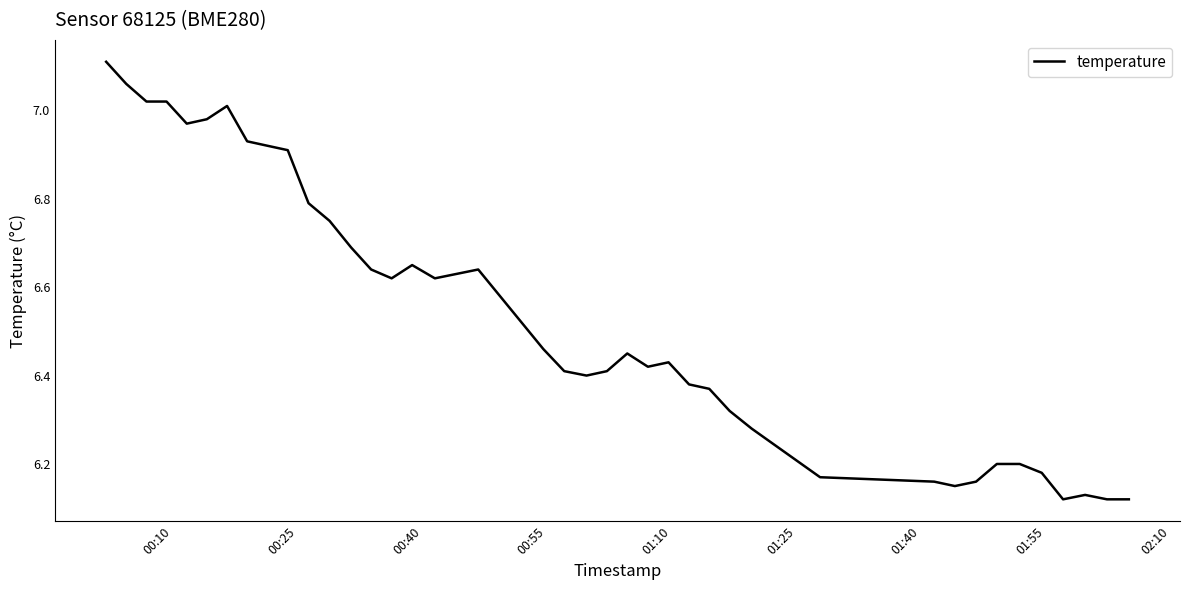

How many interior local peaks (higher than both neighbors) does the data have?

6